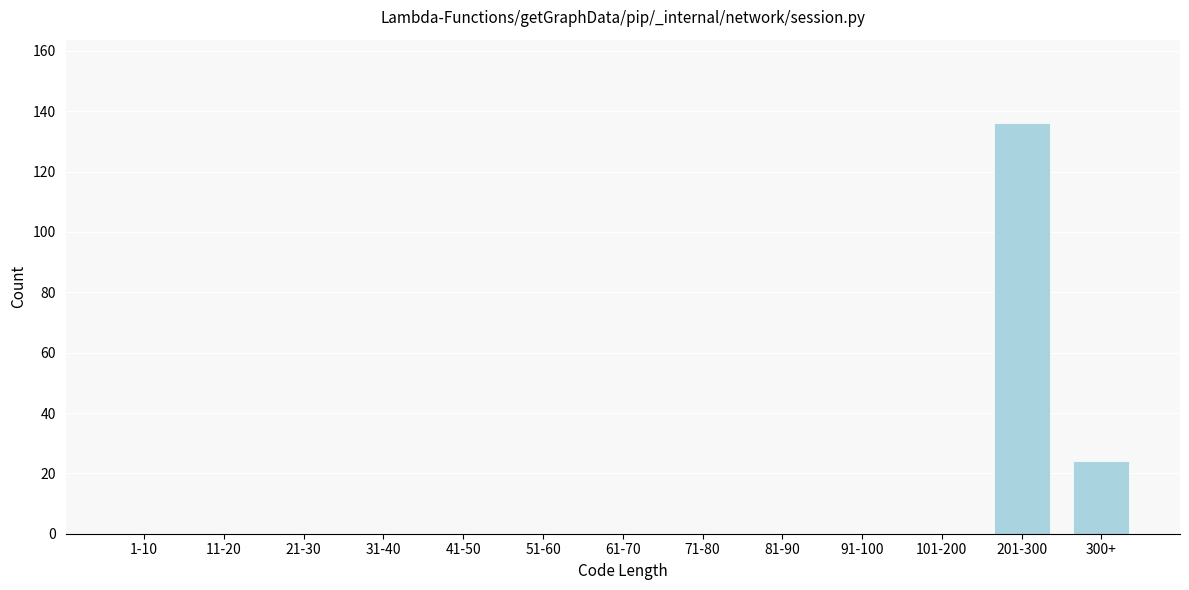

Reading left to right, transcribe all the data shown in this chart.

1-10=0	11-20=0	21-30=0	31-40=0	41-50=0	51-60=0	61-70=0	71-80=0	81-90=0	91-100=0	101-200=0	201-300=136	300+=24